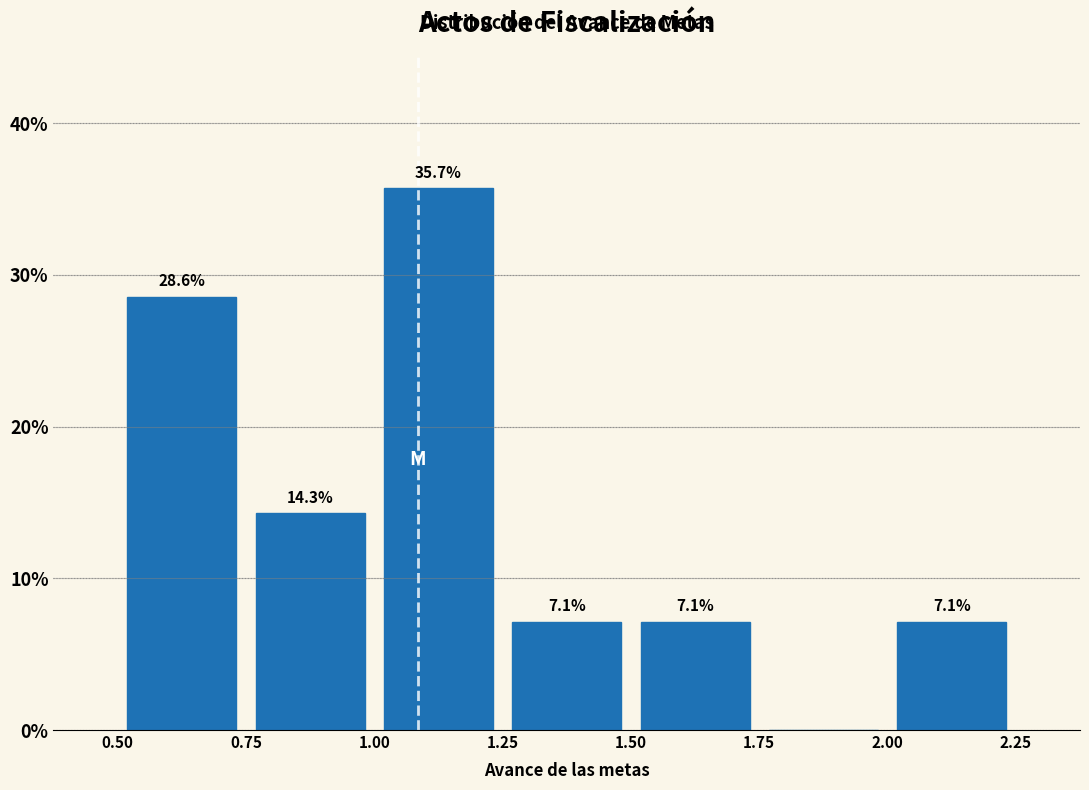

Over which range of the x-axis is the bar tallest?

1.00 to 1.25